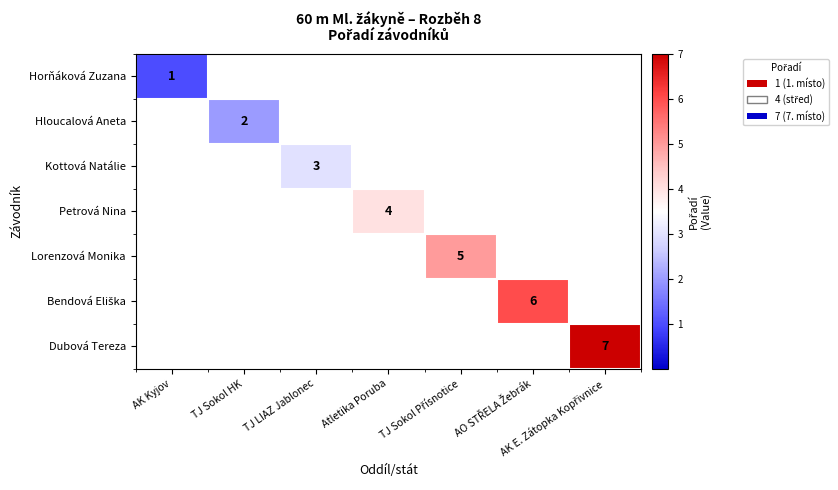

Is the value of Hloucalová Aneta at Atletika Poruba greater than the value of Dubová Tereza at Atletika Poruba?

No